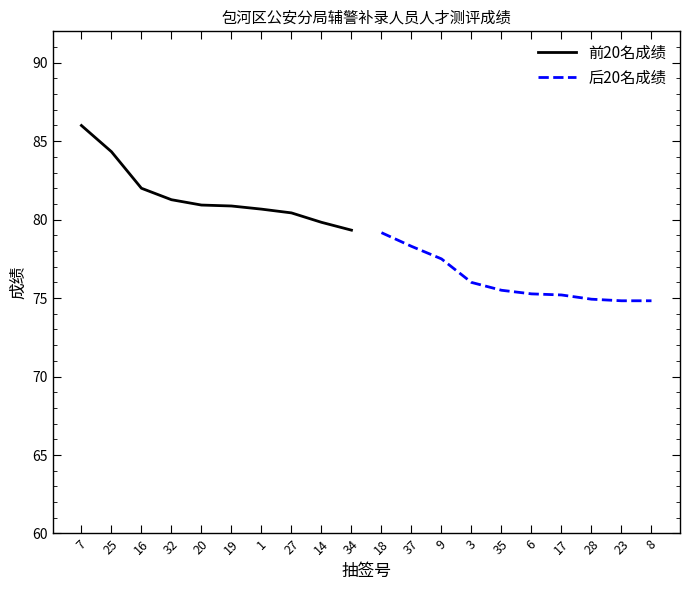

What is the highest value of the 后20名成绩 series?

79.2